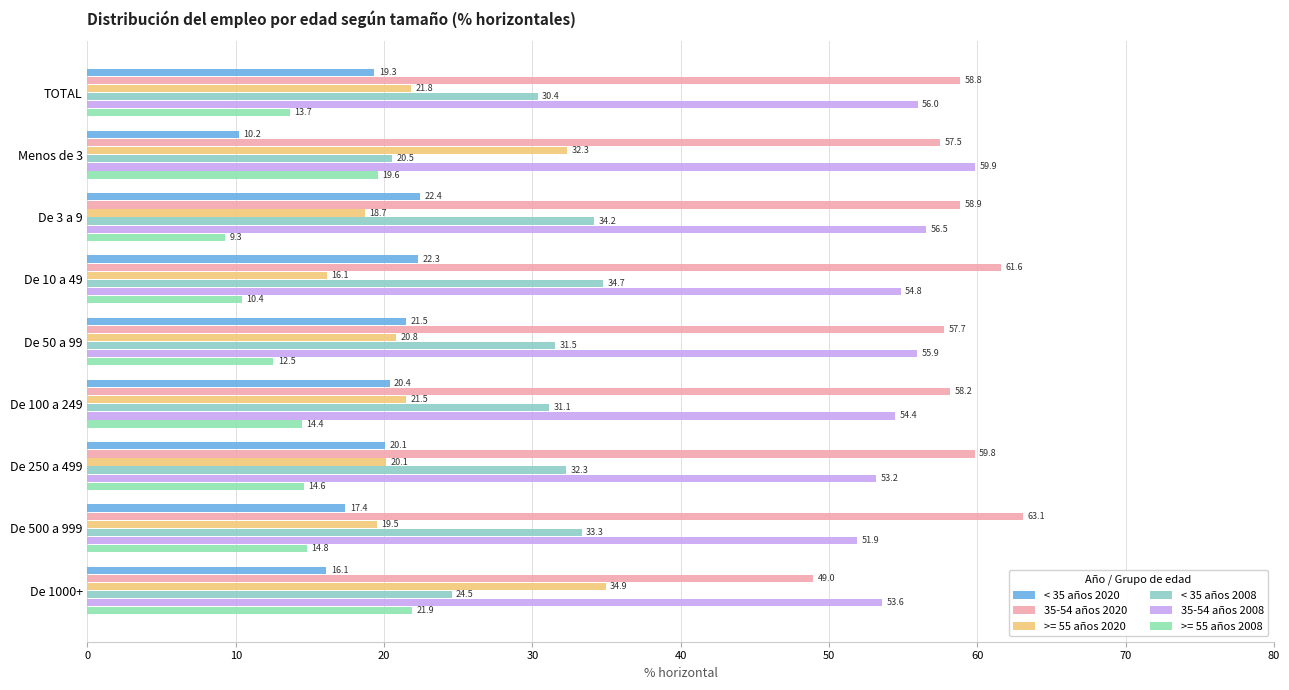

Rank the series by their maximum value, from lowest to highest.

>= 55 años 2008, < 35 años 2020, < 35 años 2008, >= 55 años 2020, 35-54 años 2008, 35-54 años 2020